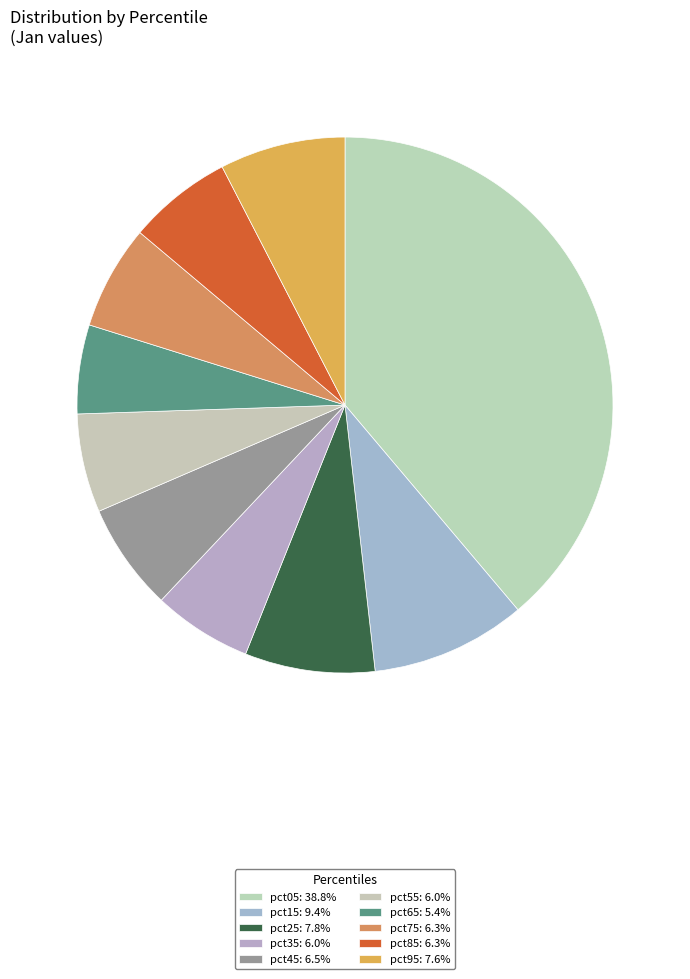

What percentage is NOT represented by pct05?

61.2%